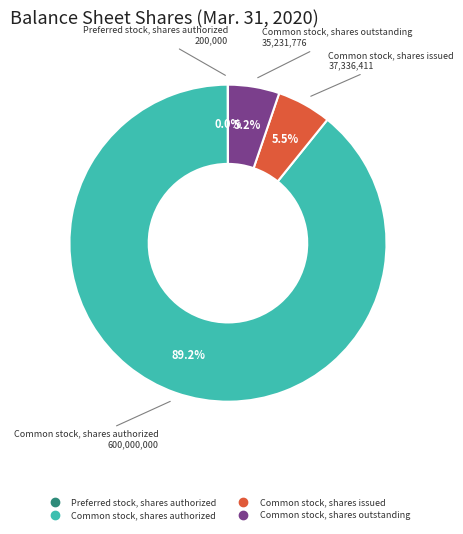

Does any single category account for the majority?

Yes